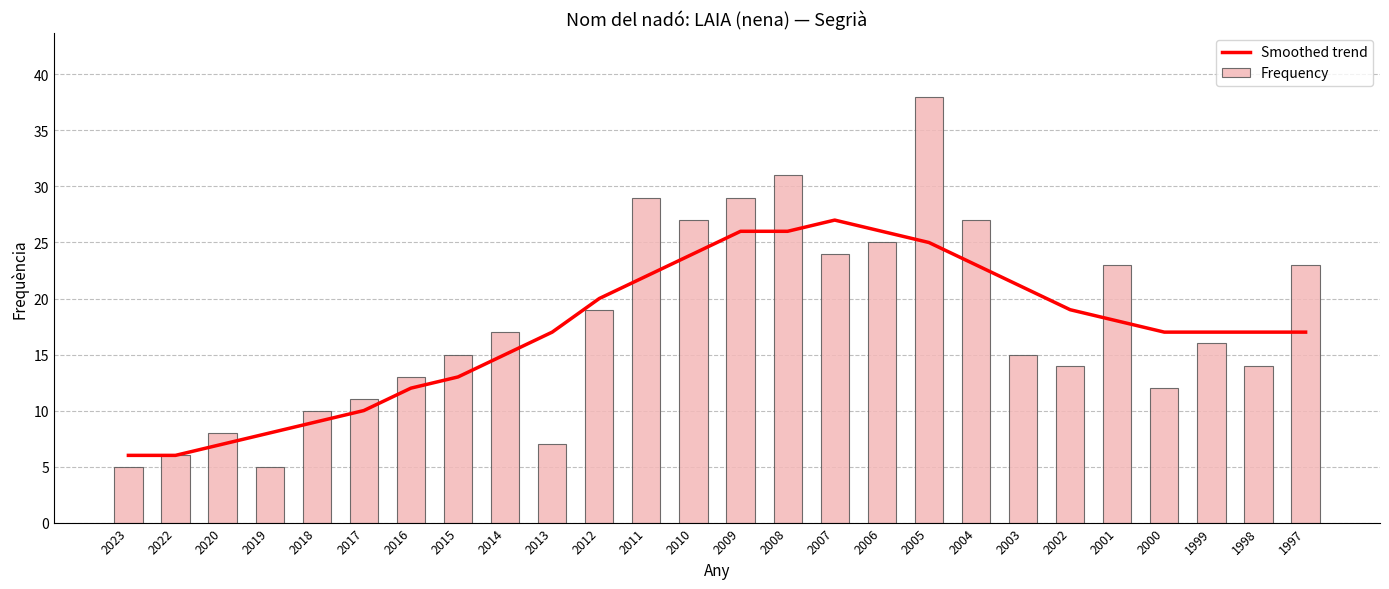

Which series has the largest total across all categories?

Frequency